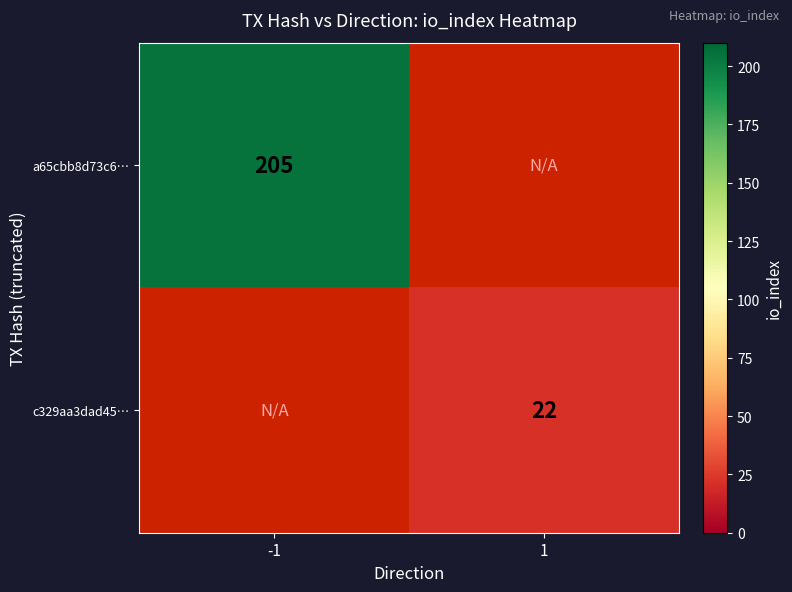

What is the maximum value shown in the chart?

205.0